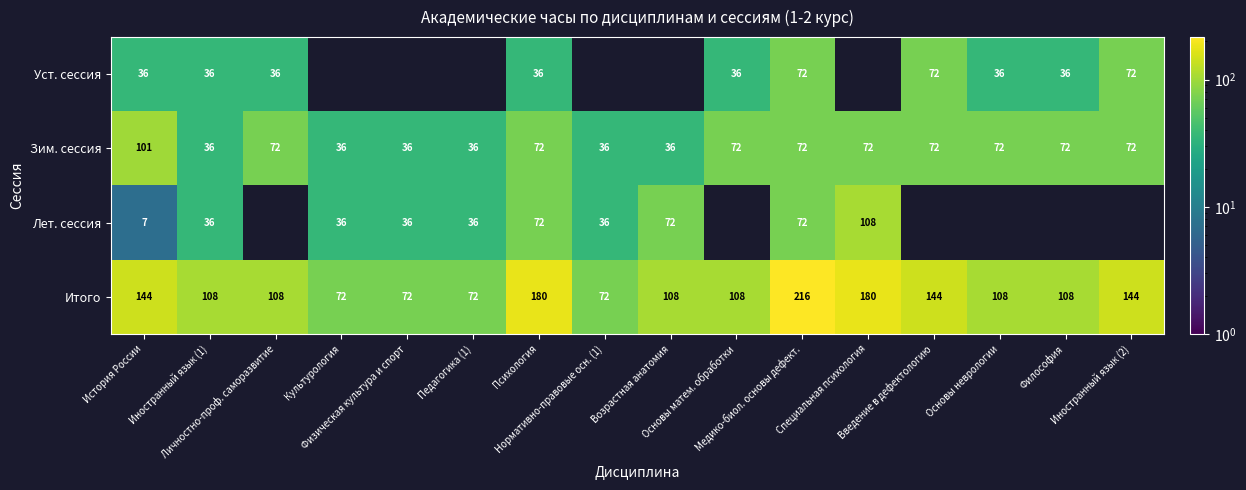

What is the minimum value for Зим. сессия?

36